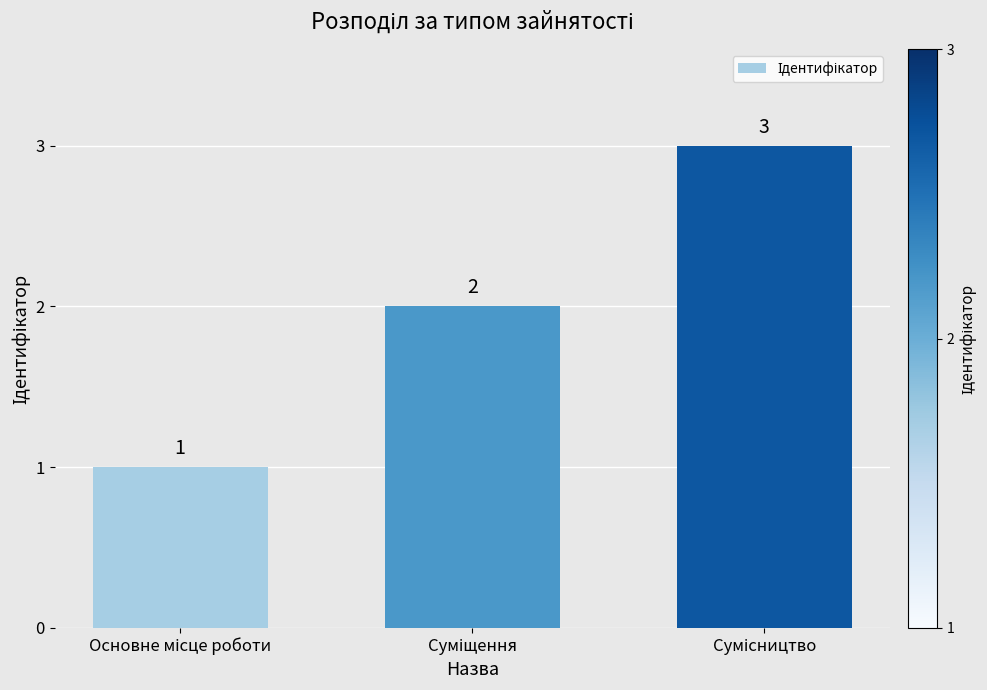

What is the value of the 3rd bar from the left?

3